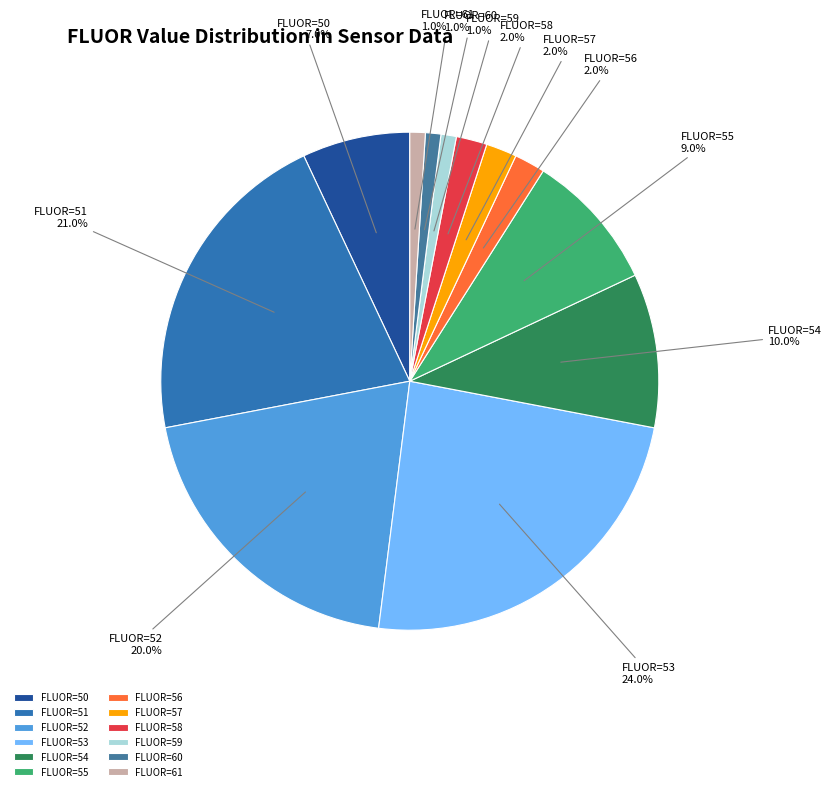

Is there any slice that represents more than half of the pie?

No